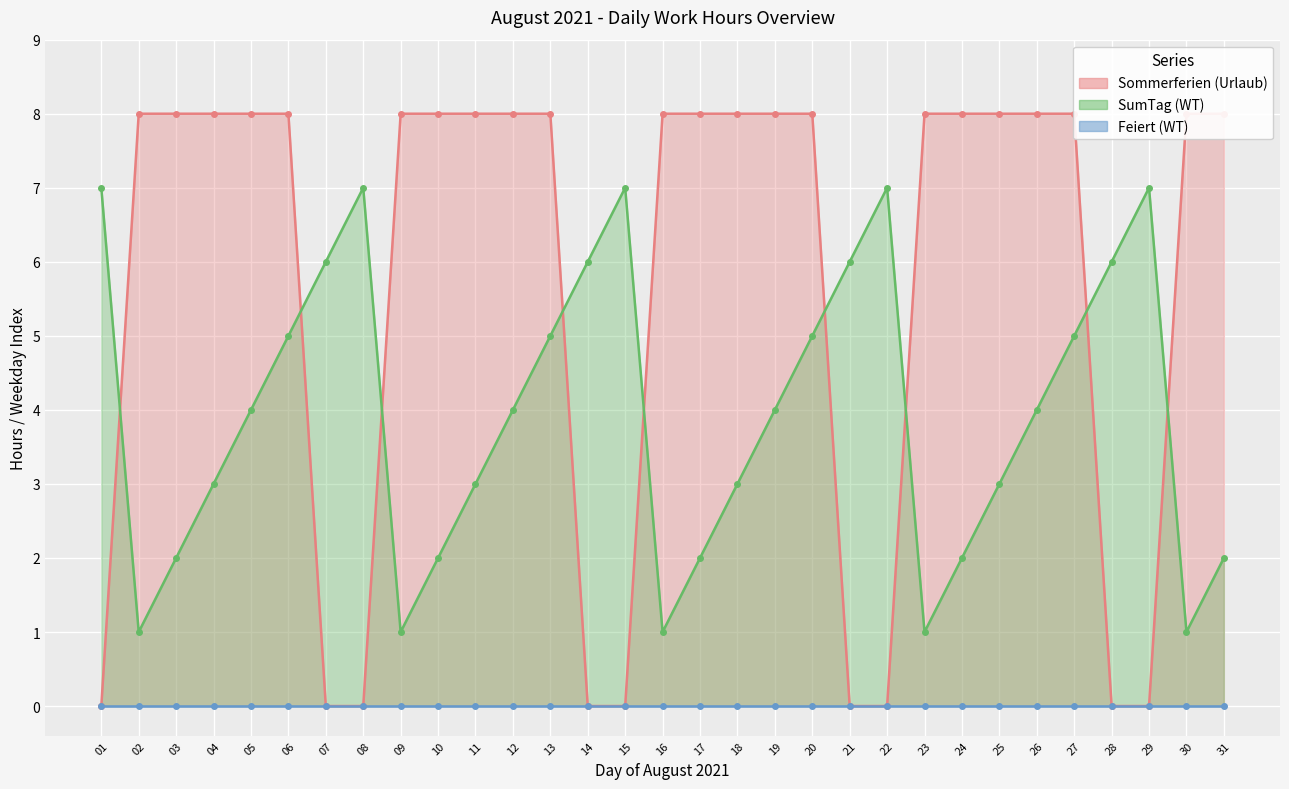

At which label is SumTag (WT) closest to 4?

05